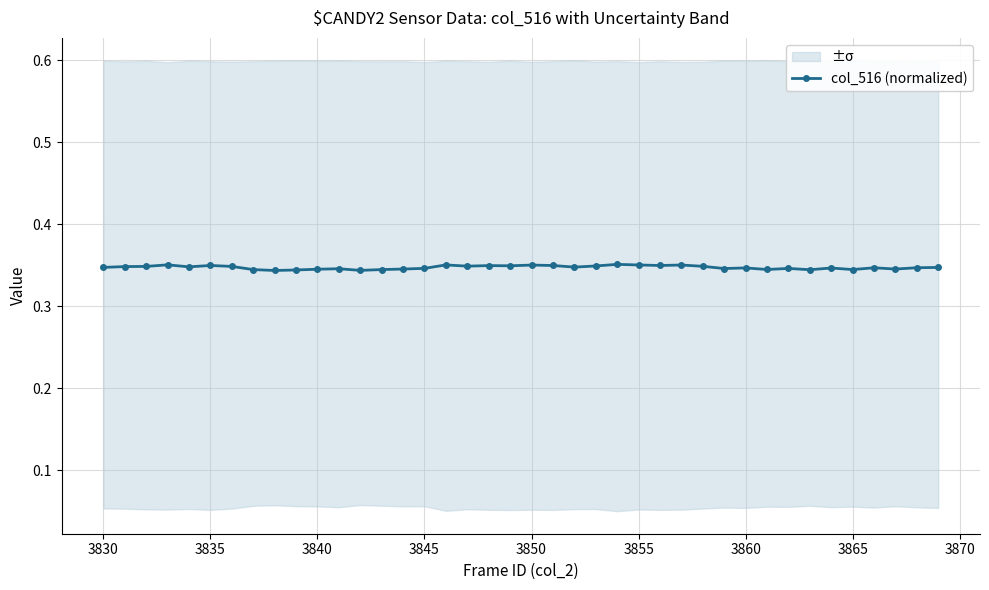

The col_516 (normalized) series shows 0.2 at 3835. True or false?

False